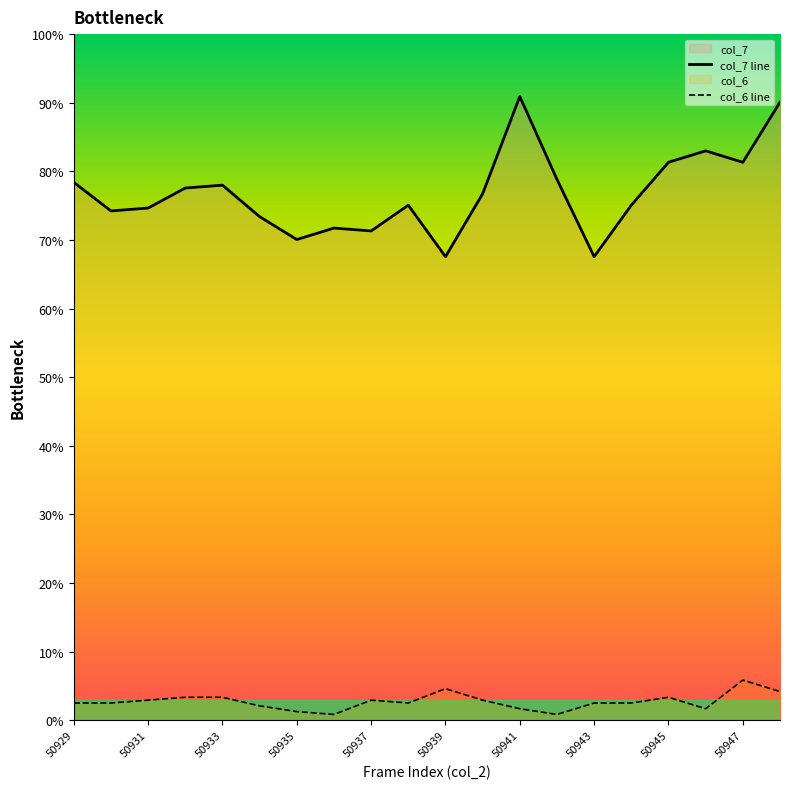

At how many categories does at least one series exceed 29?

20